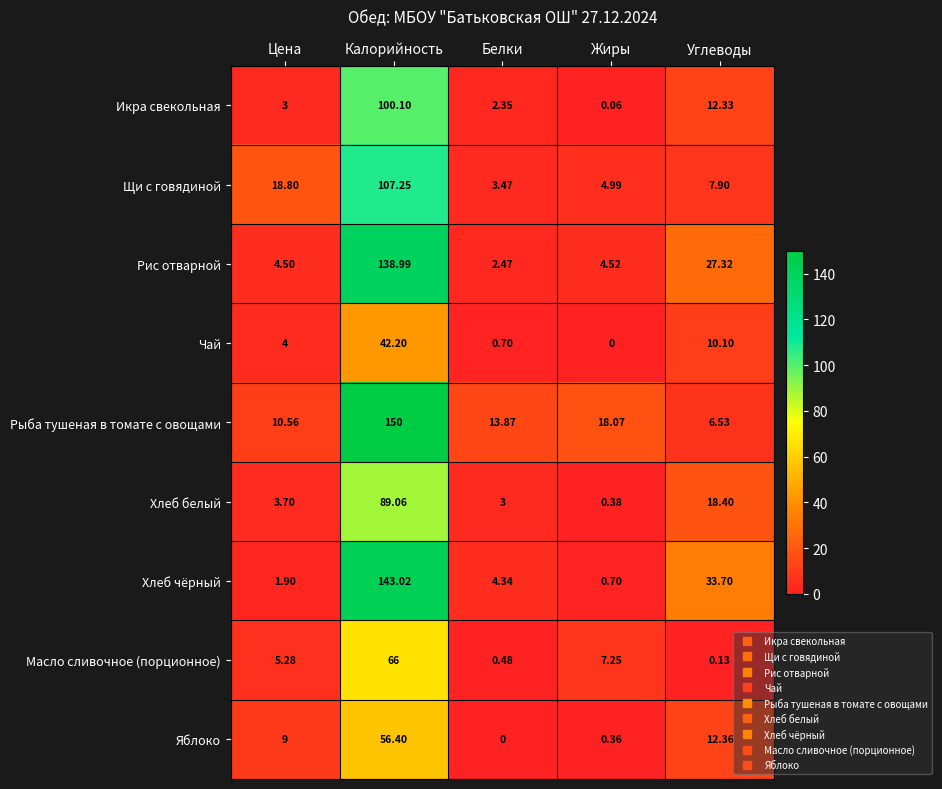

At which category does the chart reach its peak across all series?

Калорийность